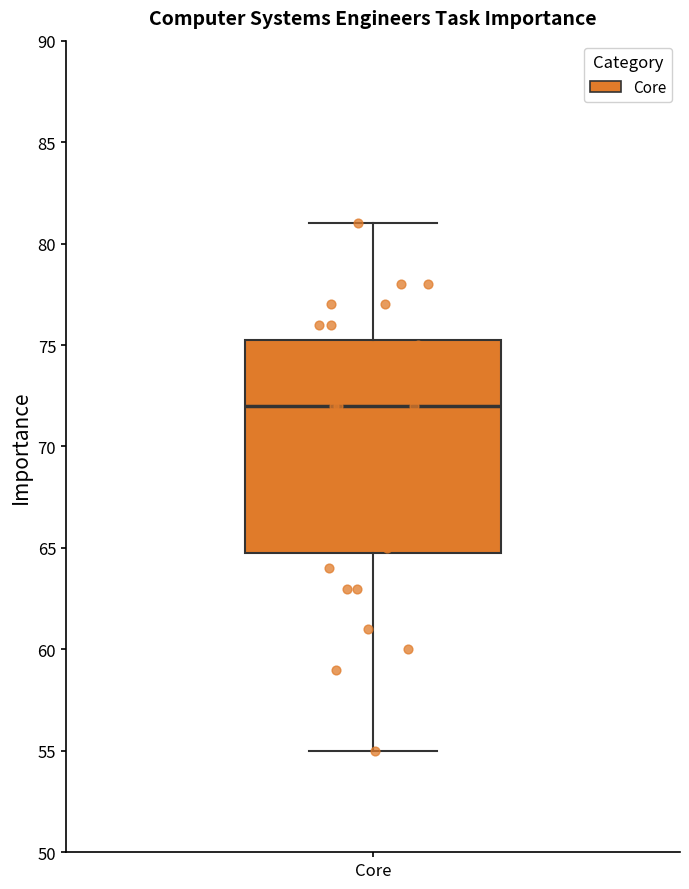

Where does the lower whisker of the box for Core end on the y-axis? The values are not printed on the chart, so give them approximately, as read against the axis.

55.0